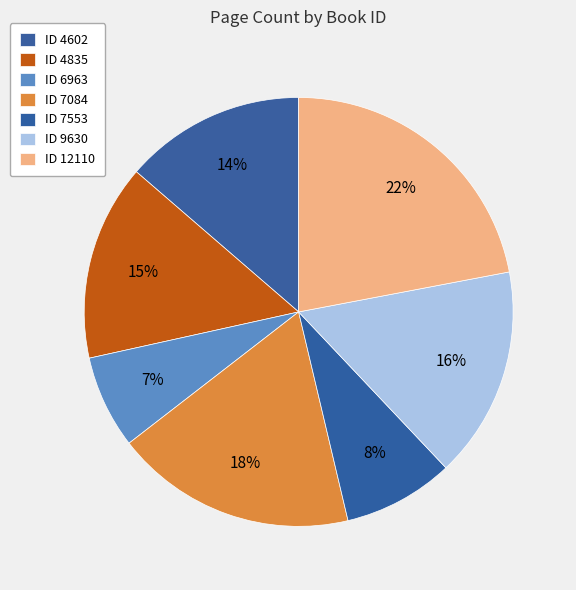

How many slices are in this pie chart?

7